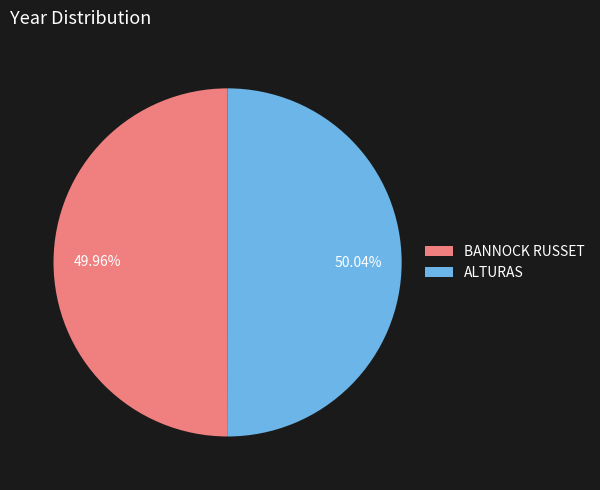

How many slices are in this pie chart?

2